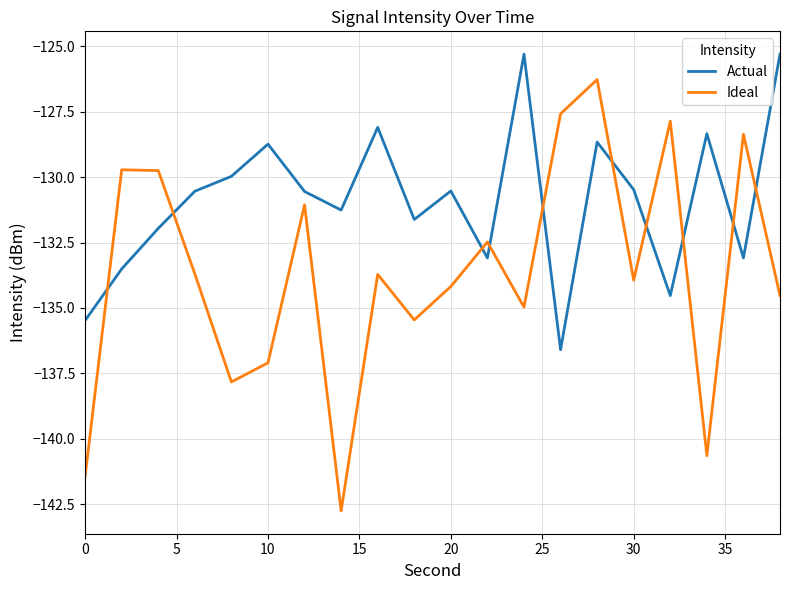

How many times do Actual and Ideal cross each other?

10